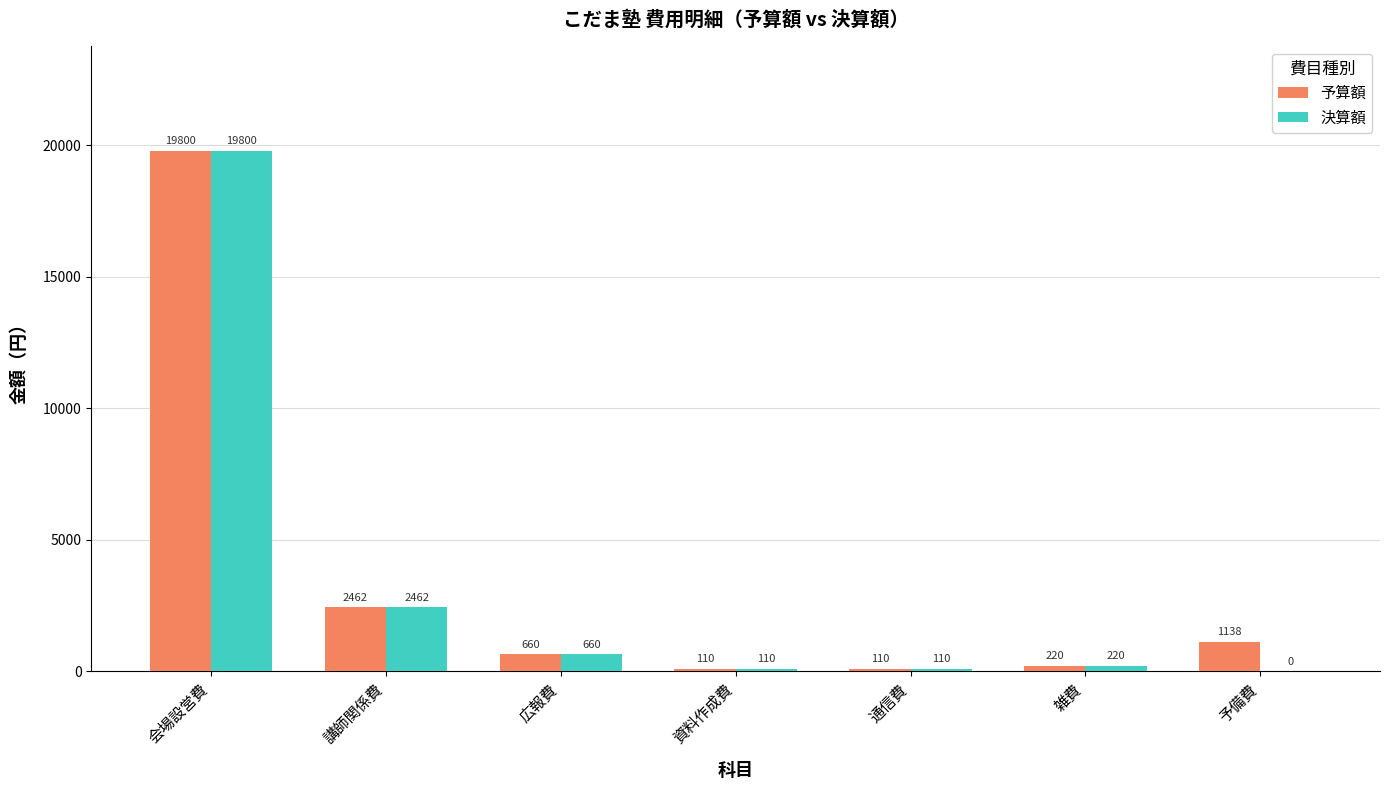

Reading right to left, transcribe all the data shown in this chart.

予算額: 予備費=1138	雑費=220	通信費=110	資料作成費=110	広報費=660	講師関係費=2462	会場設営費=19800
決算額: 予備費=0	雑費=220	通信費=110	資料作成費=110	広報費=660	講師関係費=2462	会場設営費=19800